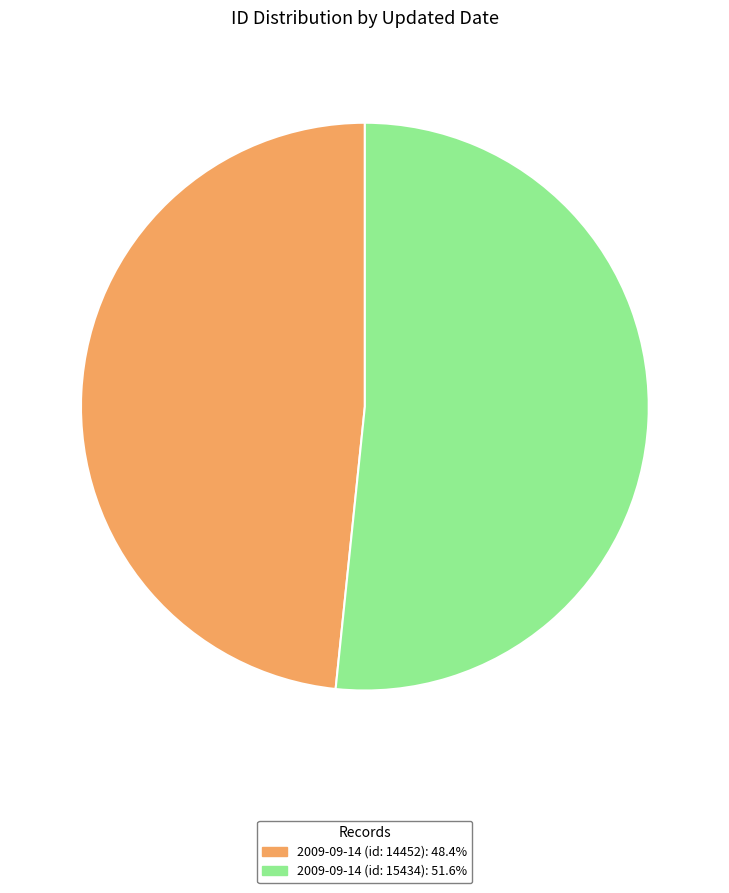

Do 2009-09-14 (id: 14452) and 2009-09-14 (id: 15434) together represent more than half of the pie?

Yes